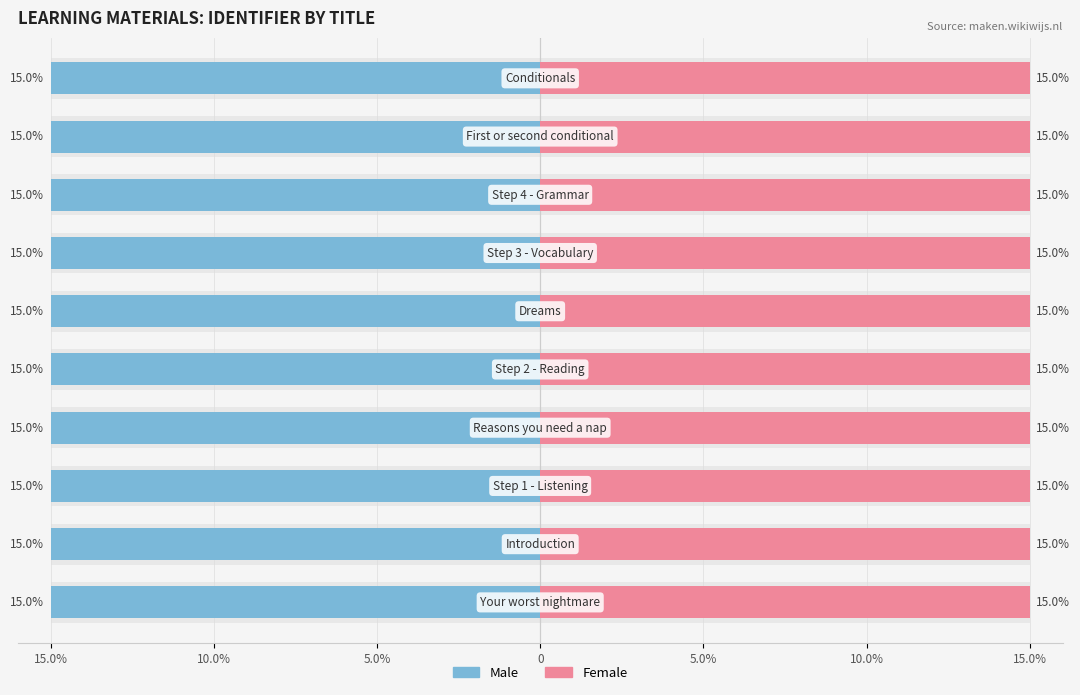

Rank the series at 0 from lowest to highest value.

Male, Female